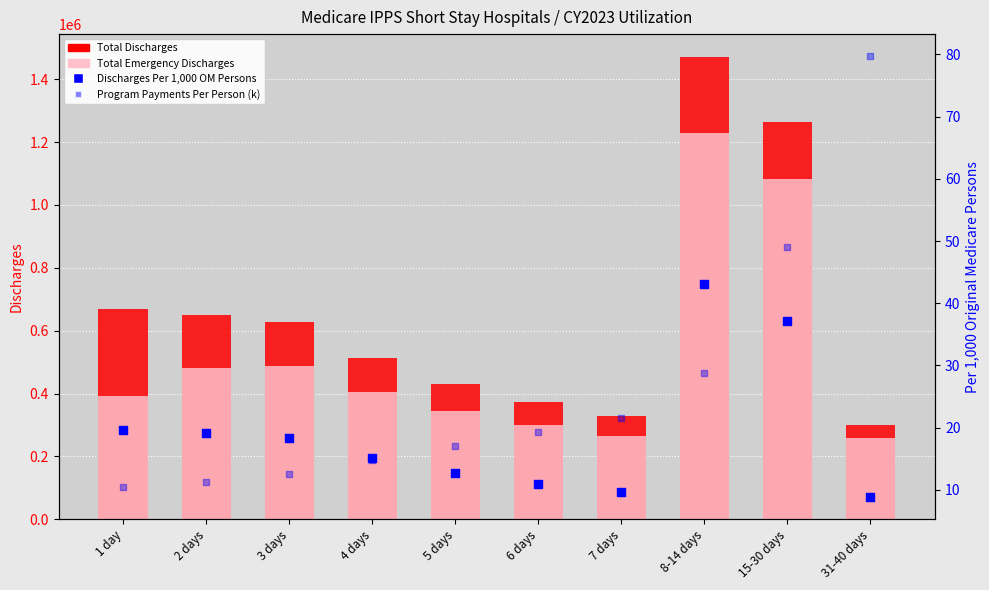

Which series has the largest total across all categories?

Total Discharges